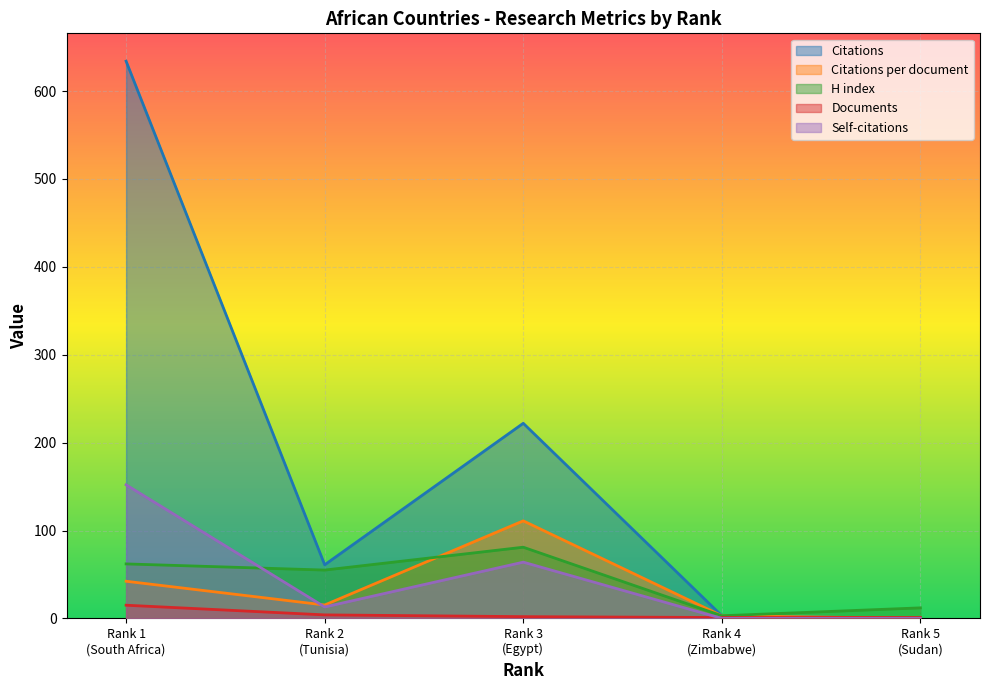

True or false: H index has a value of 143.6 at Rank 3 (Egypt).

False